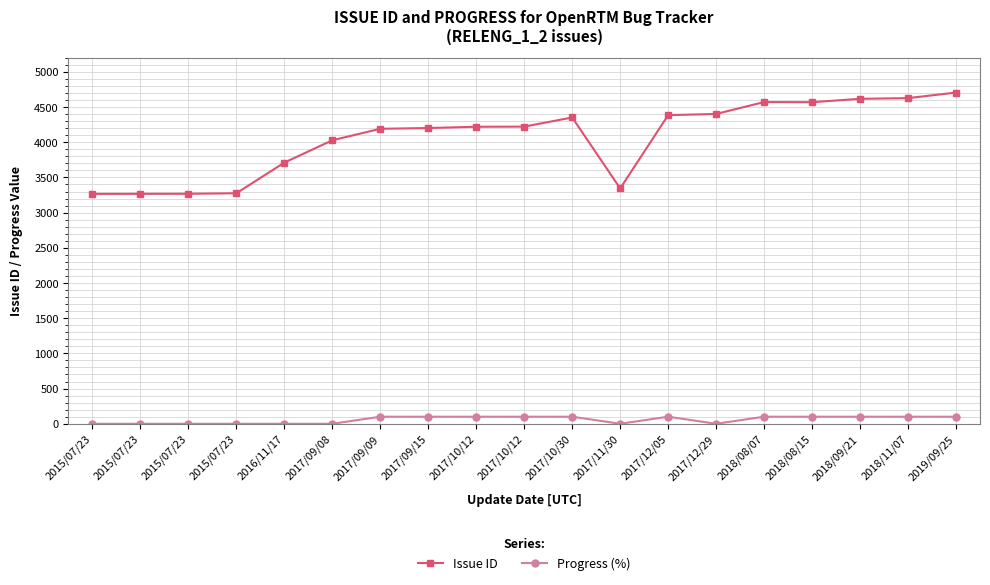

True or false: Progress (%) and Issue ID intersect in this chart.

False